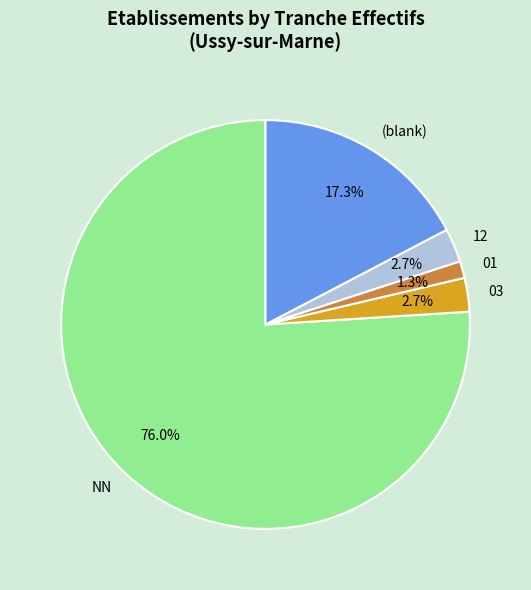

Which has a higher value, NN or 12?

NN